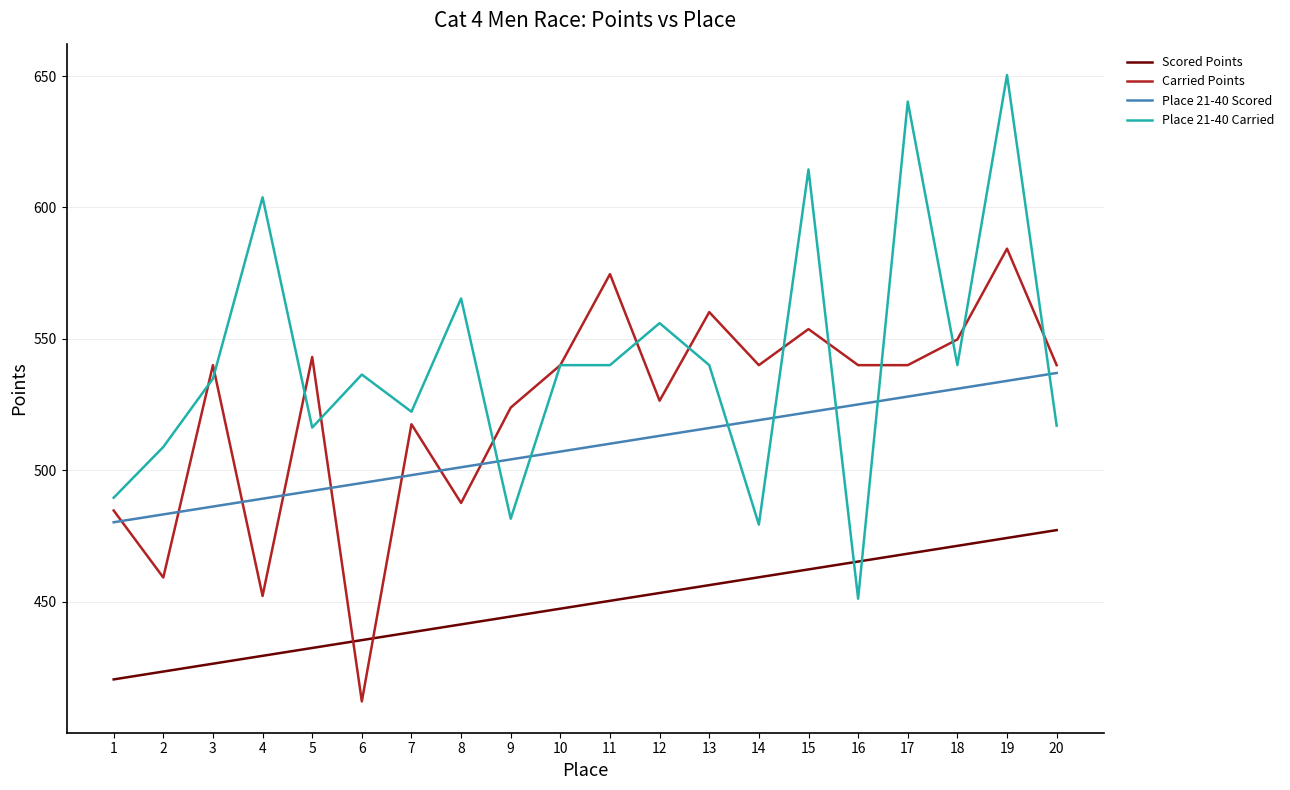

What is the difference between the Place 21-40 Carried values at 1 and 16?

38.4